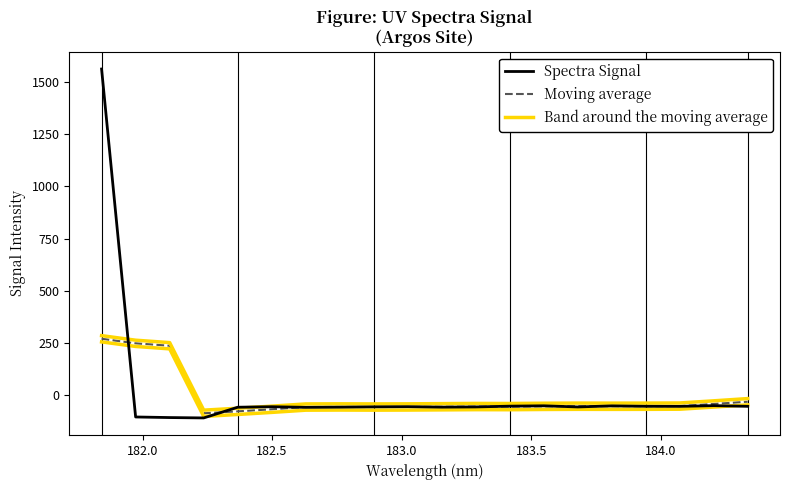

How many negative values does the Band around the moving average series have?

17